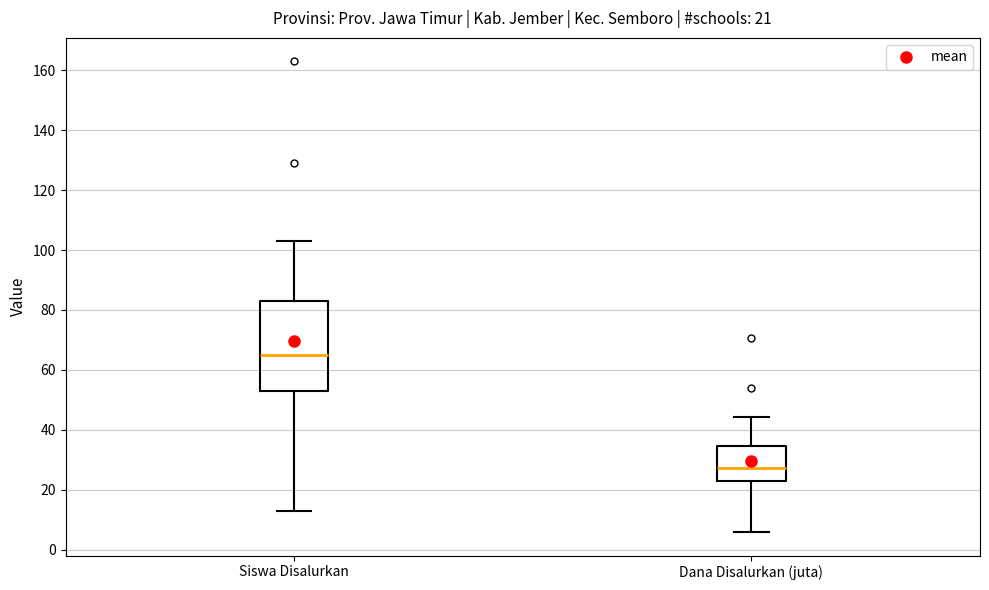

Comparing the boxes themselves (not the whiskers), which one is the tallest?

Siswa Disalurkan